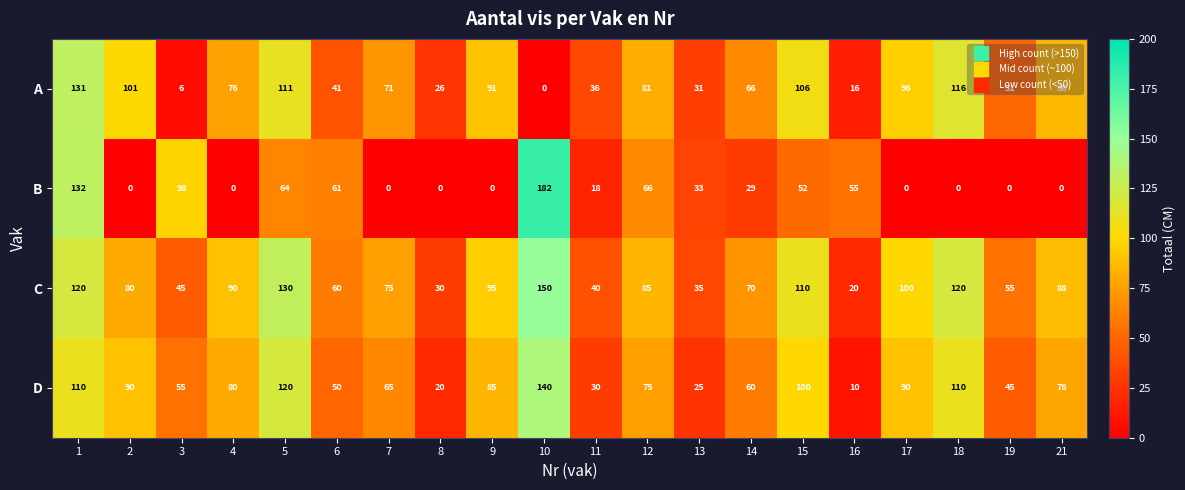

What is the difference between the second highest and second lowest values in the C series?

100